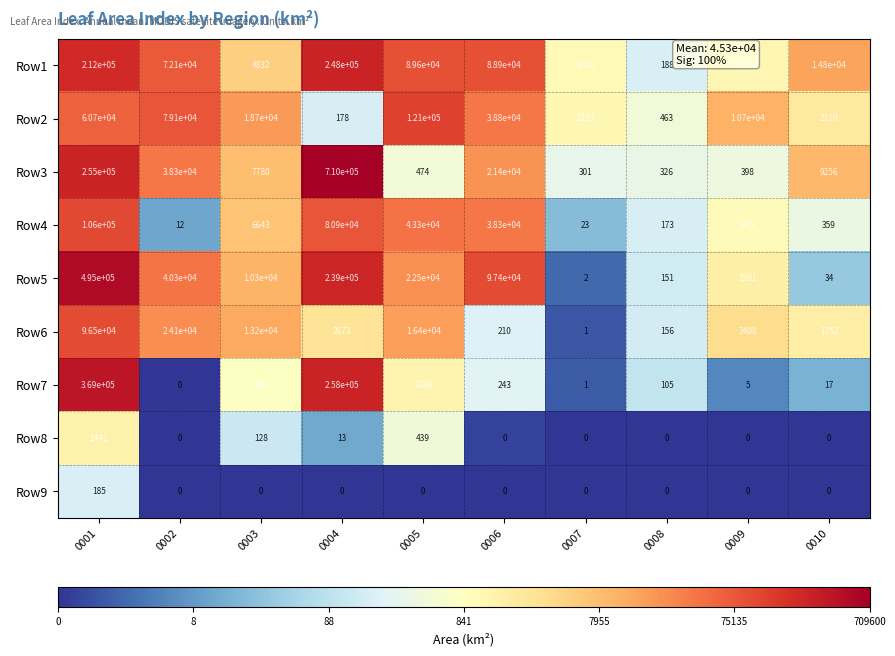

What is the difference between the maximum and second lowest values in the Row2 series?

120537